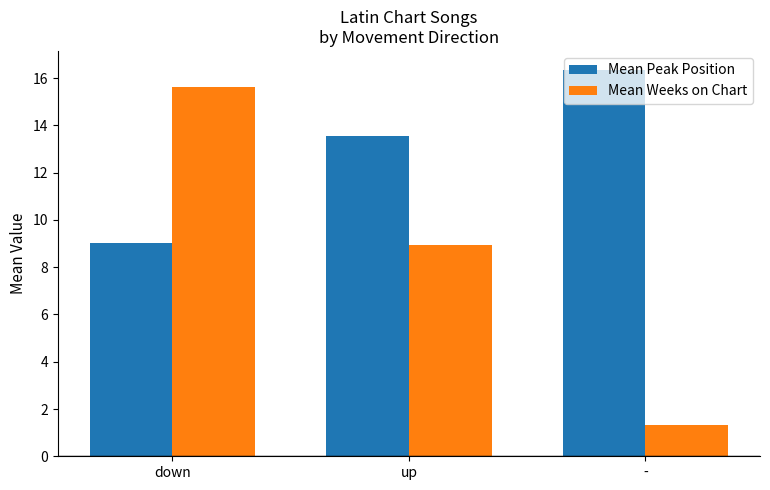

The value of Mean Peak Position at - is 16.3. True or false?

True